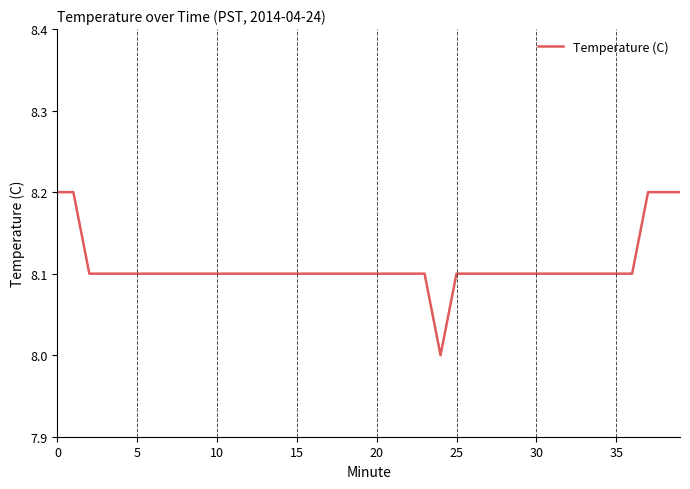

What is the smallest value displayed?

8.0